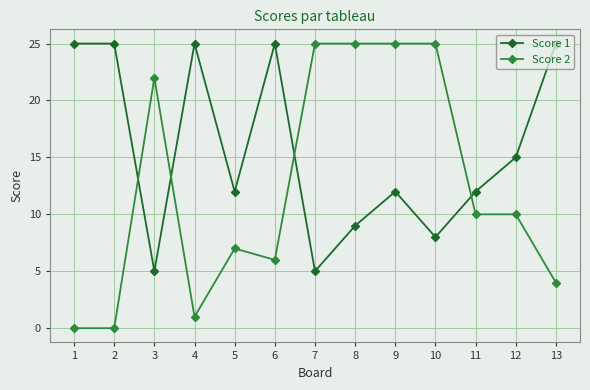

Is it true that Score 2 equals 17 at 10?

False